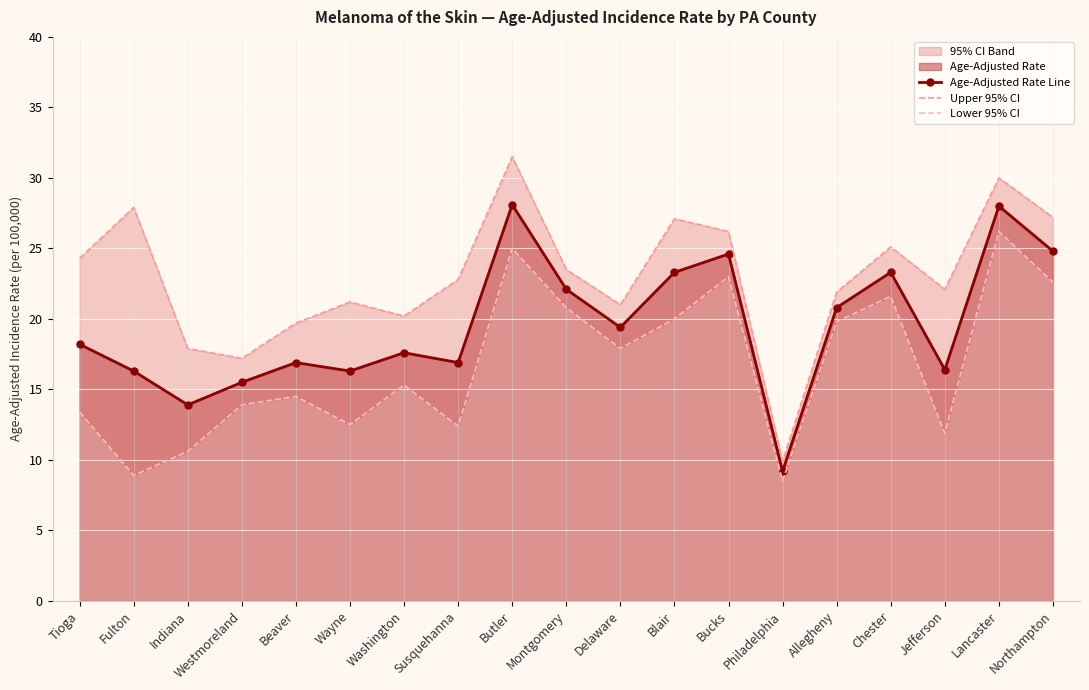

At how many categories does at least one series exceed 19?

16